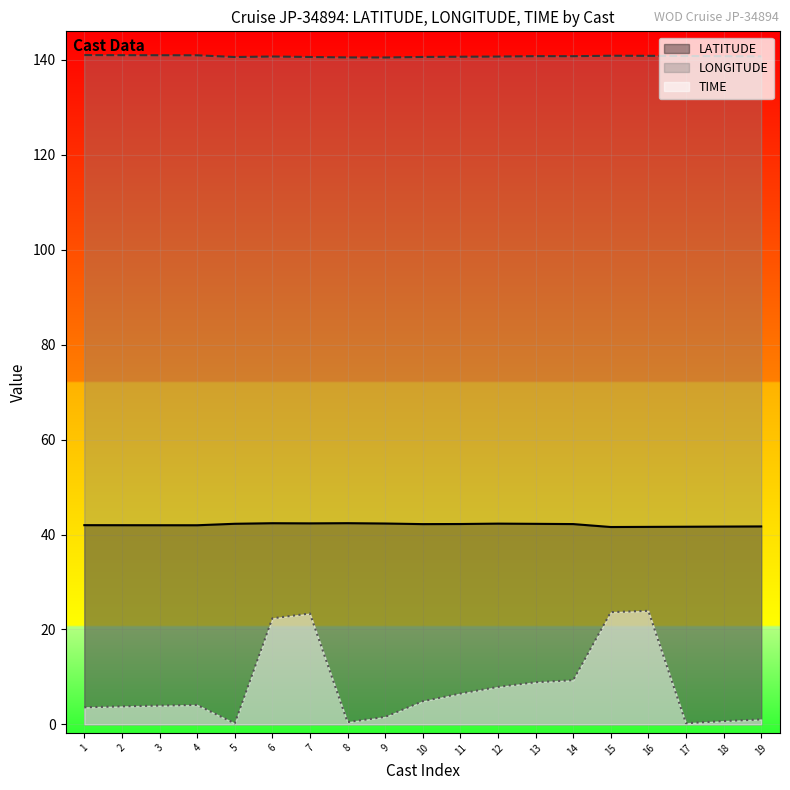

Is it true that LATITUDE equals 41.7 at 18?

True